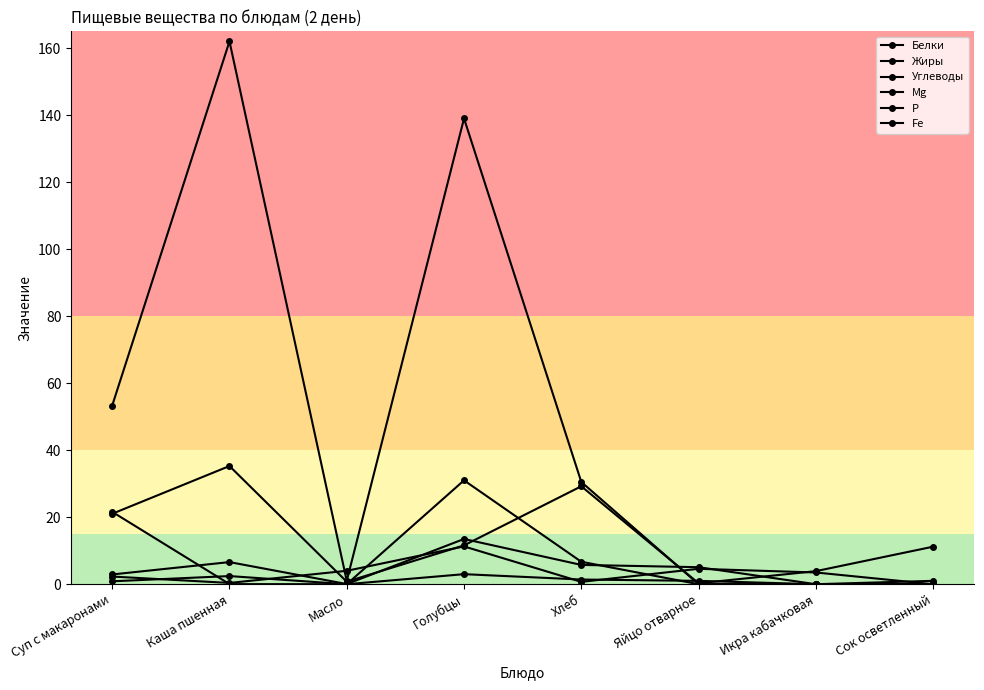

At which label does Mg reach its peak?

Голубцы